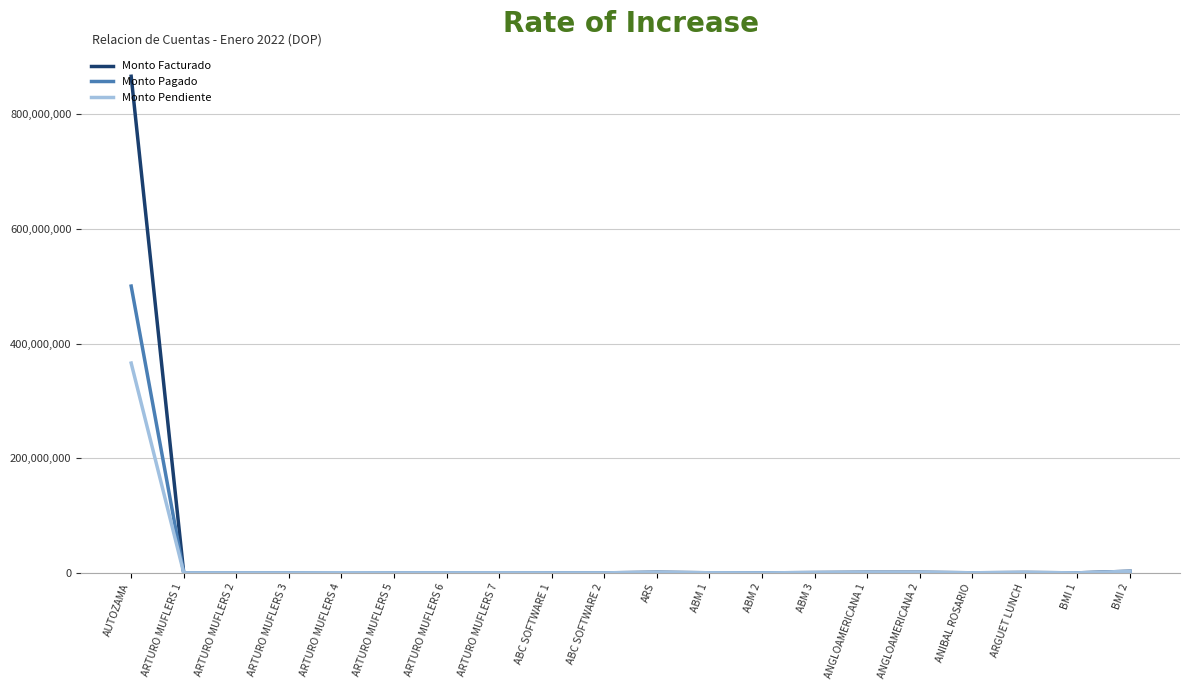

The Monto Facturado series shows 186428.6 at ABM 1. True or false?

True